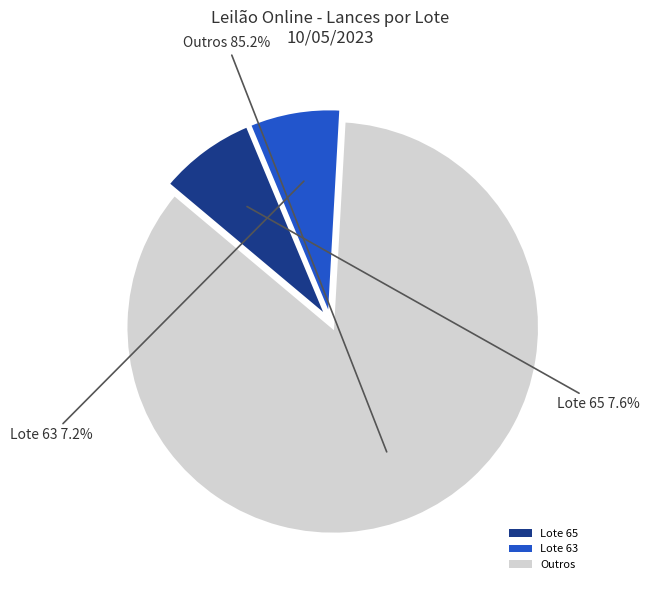

Is the sum of Outros and Lote 65 greater than half?

Yes